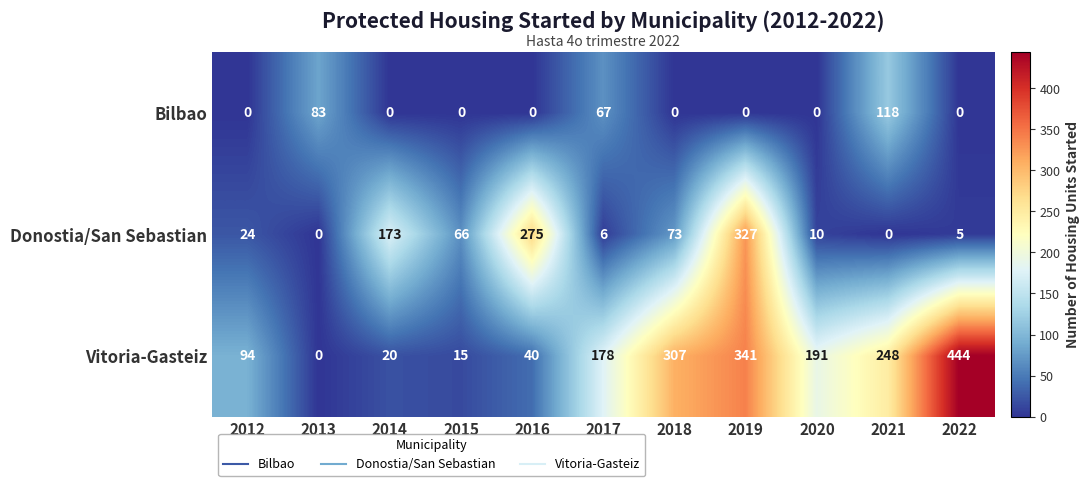

At which label does Vitoria-Gasteiz reach its peak?

2022